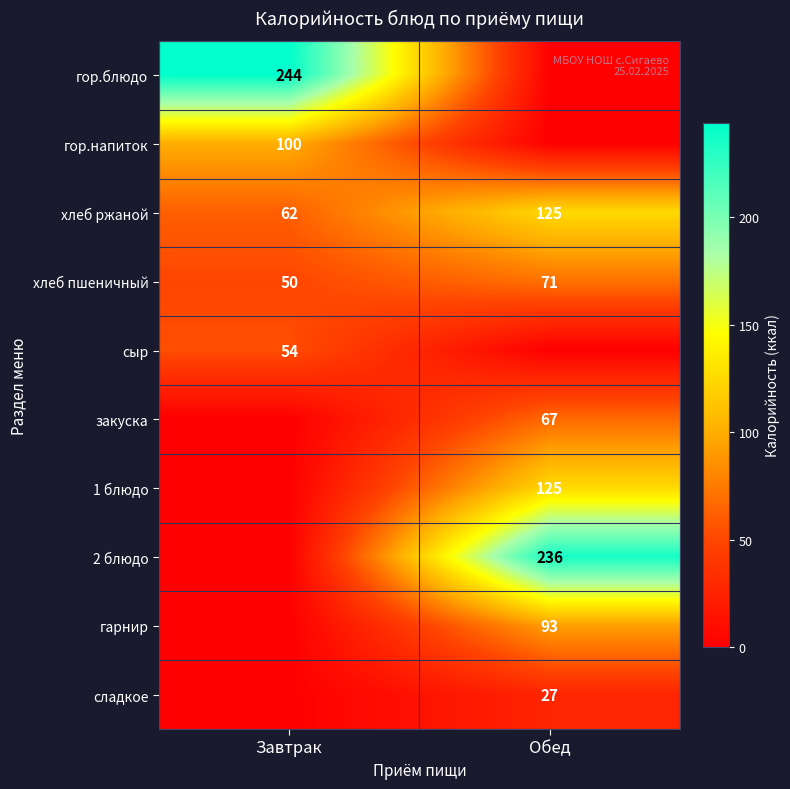

Count the number of categories in the chart.

2